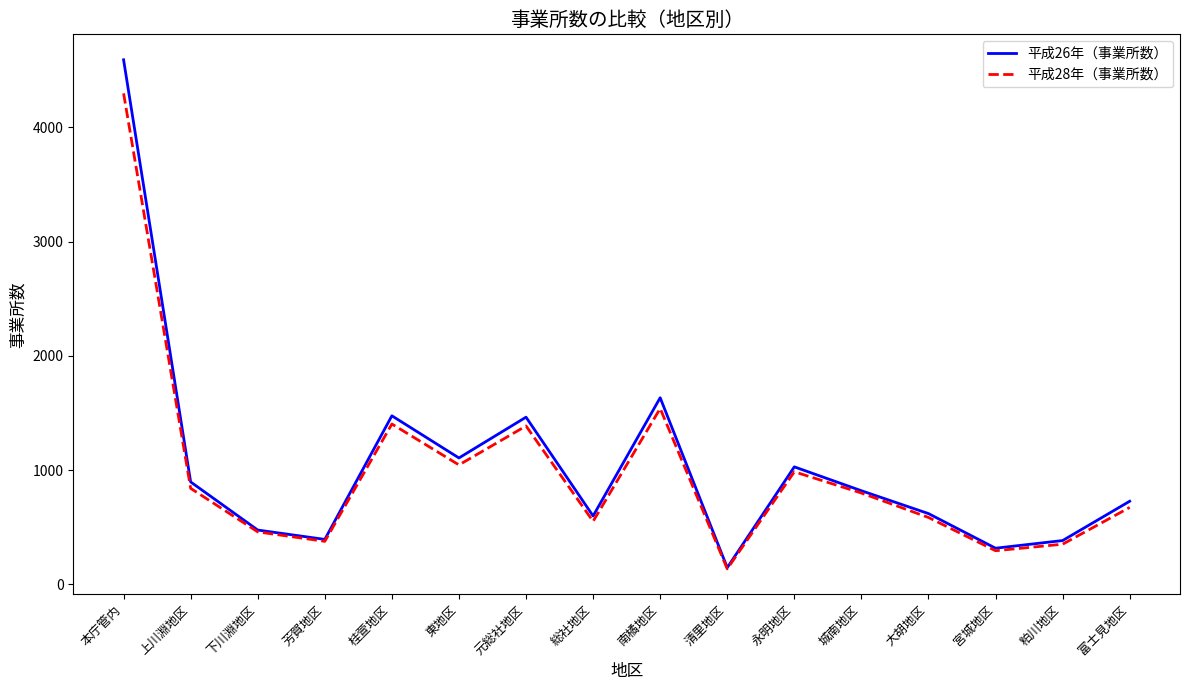

At 本庁管内, list the series in order from smallest to largest.

平成28年（事業所数）, 平成26年（事業所数）